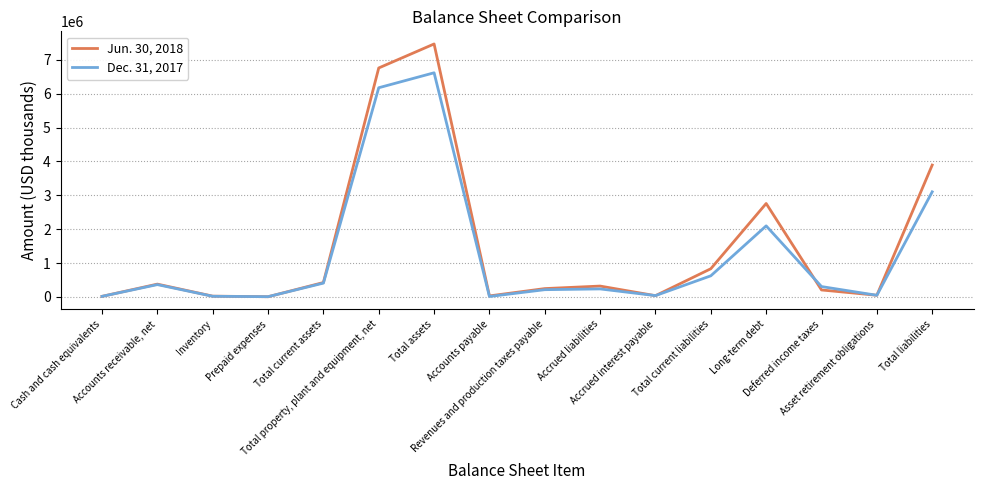

What are all the series names shown in the legend?

Jun. 30, 2018, Dec. 31, 2017